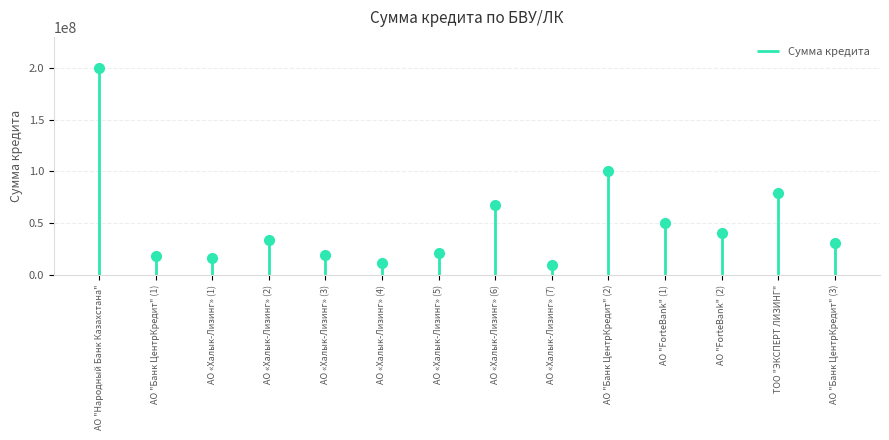

What is the label of the 2nd point from the left?

АО "Банк ЦентрКредит" (1)